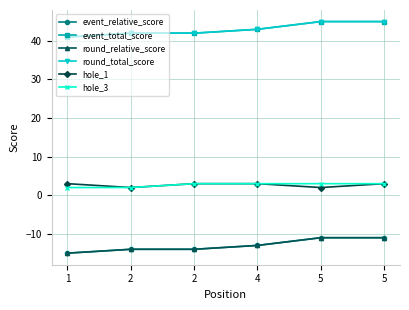

Count the number of categories in the chart.

6